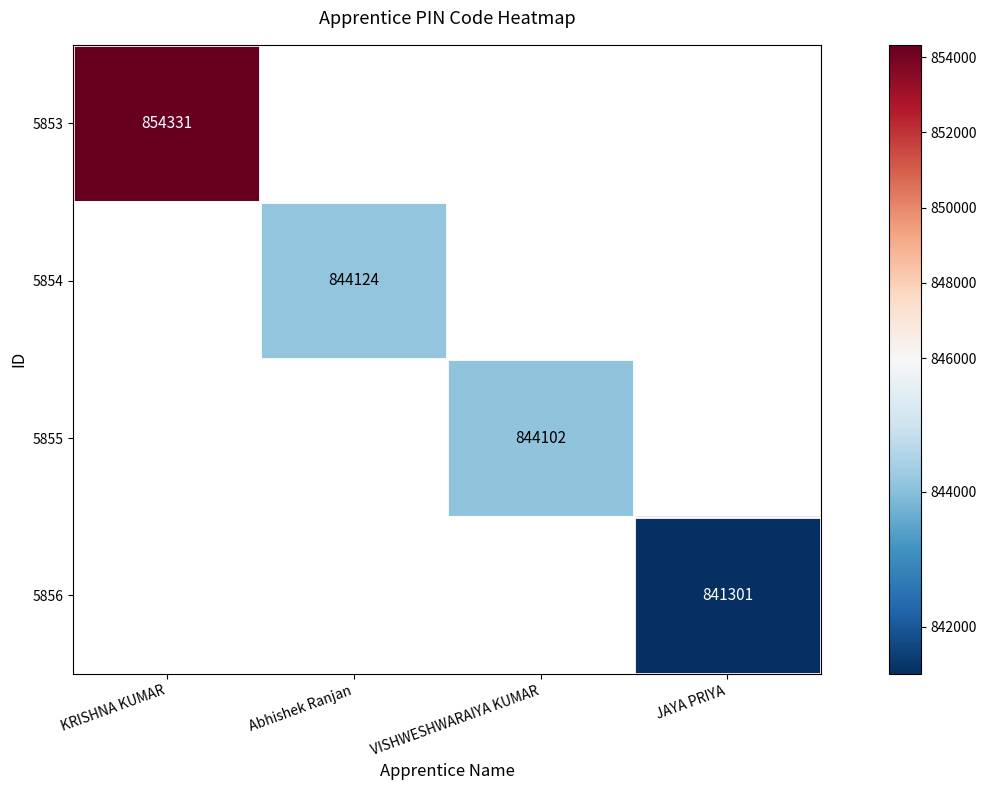

The value of 5856 at JAYA PRIYA is 841301. True or false?

True